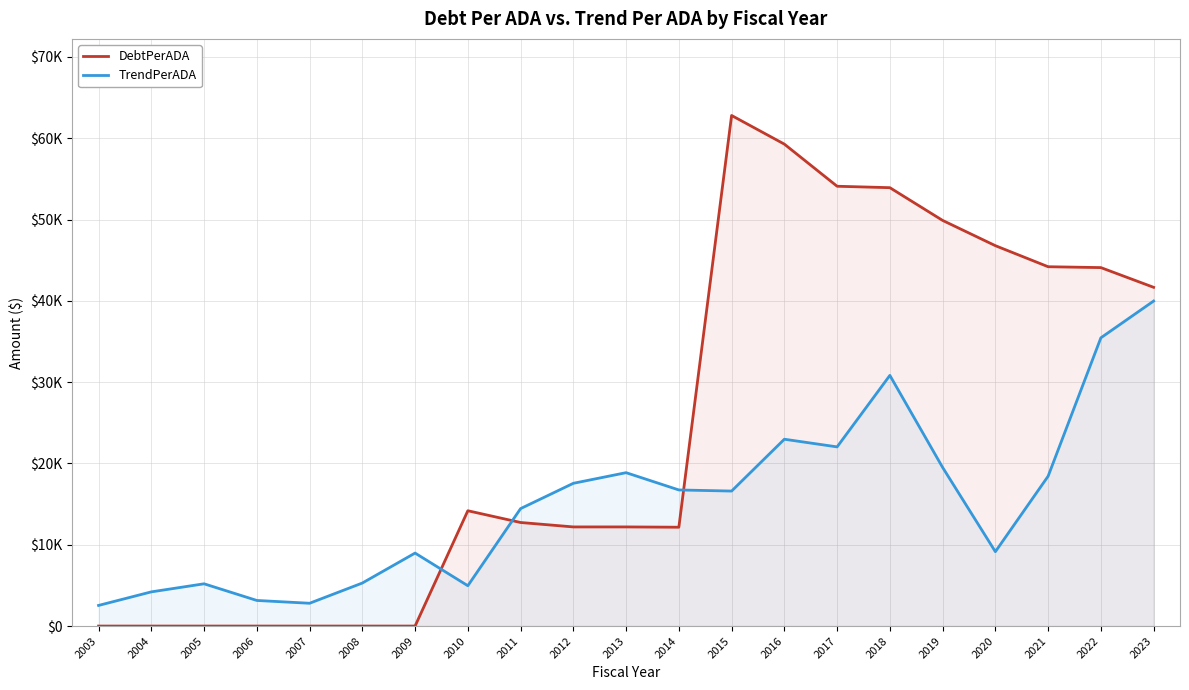

The value of TrendPerADA at 2003 is 4144.0. True or false?

False